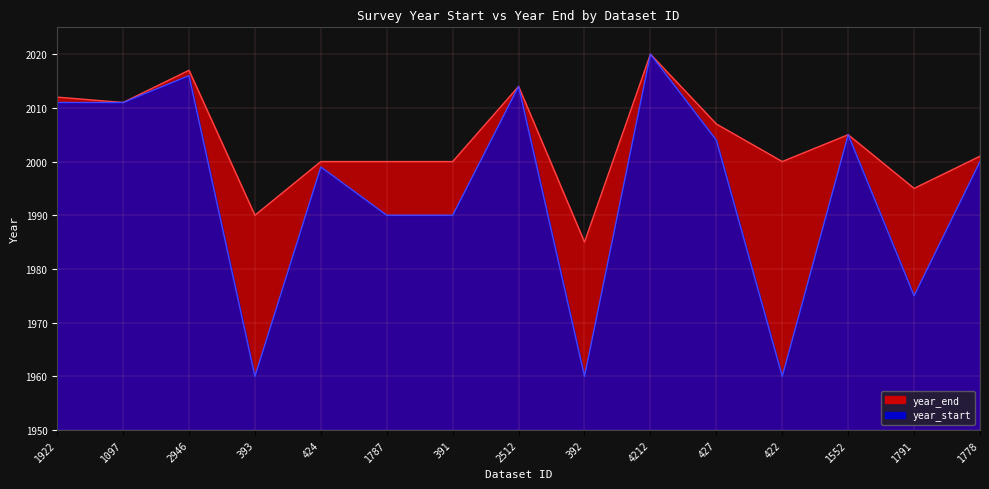

In year_end, how many points are higher than both neighbors (excluding endpoints)?

4